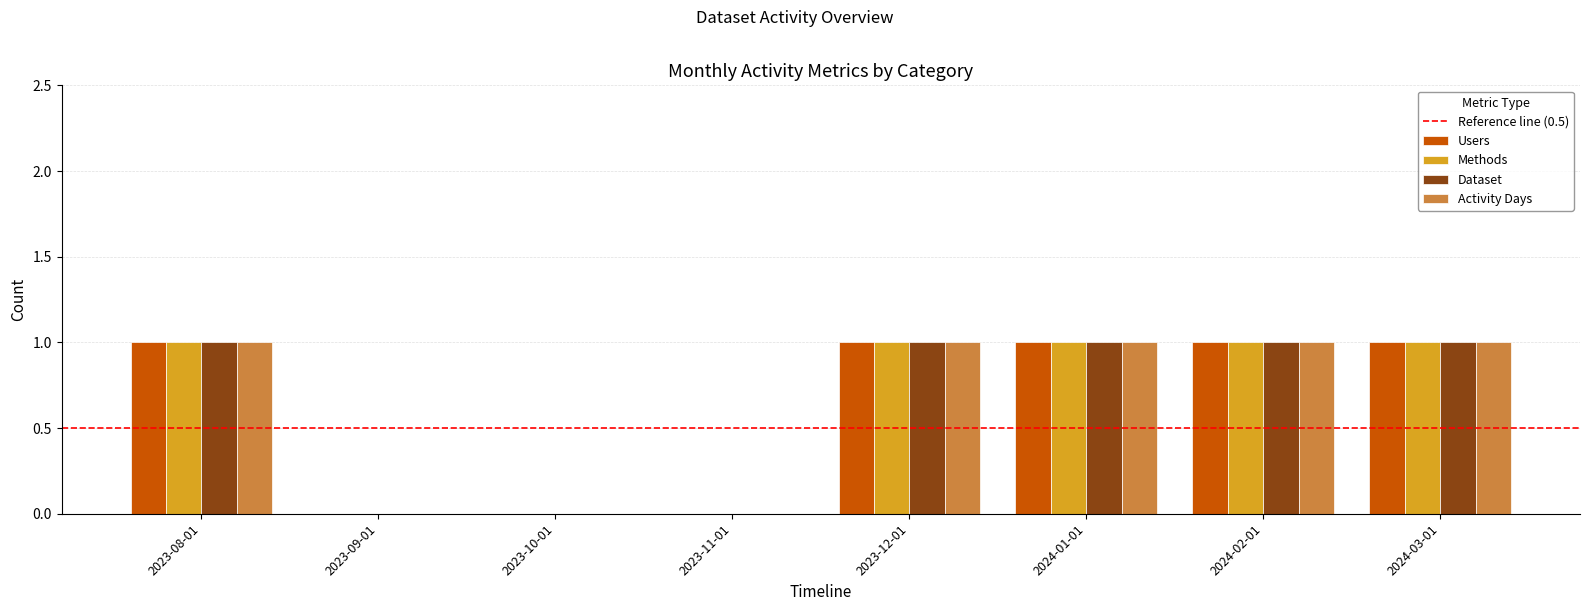

What is the sum of all Activity Days values?

5